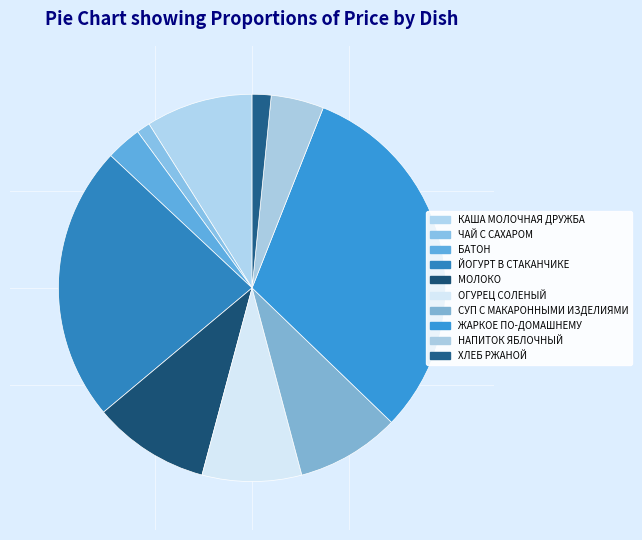

To the nearest percent, what is the average slice percentage?

10%